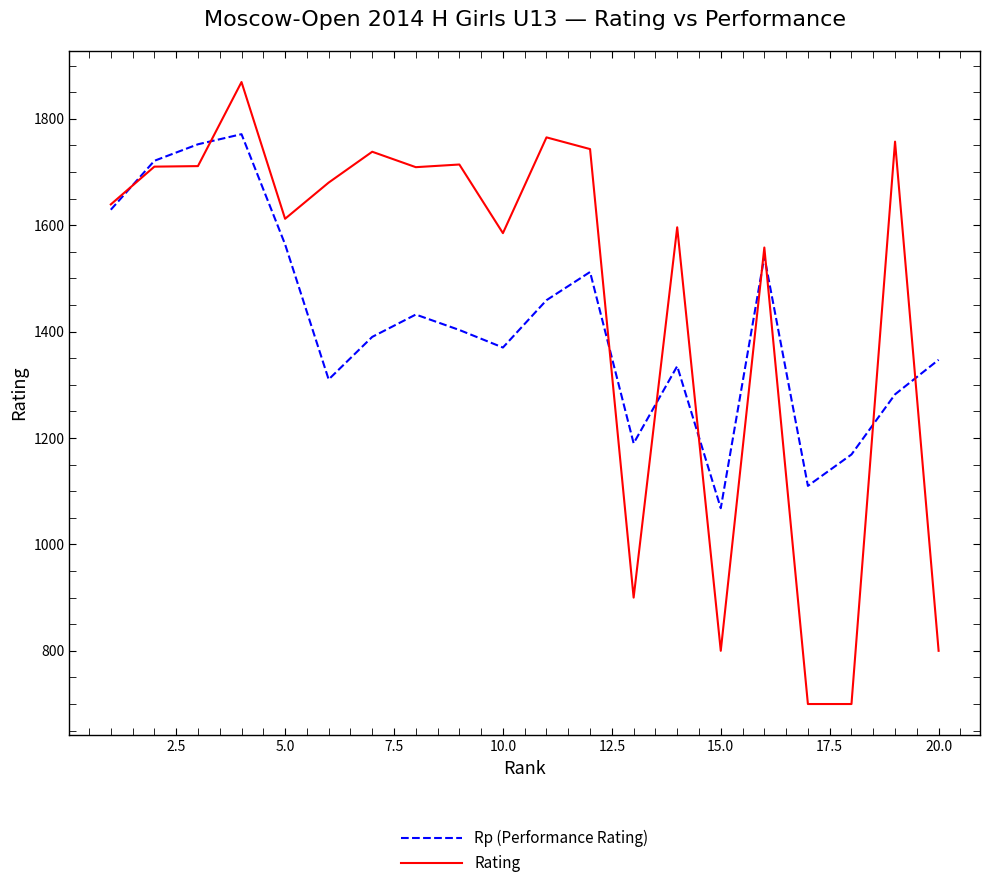

Which series ends up on top after the final intersection of Rp (Performance Rating) and Rating?

Rp (Performance Rating)